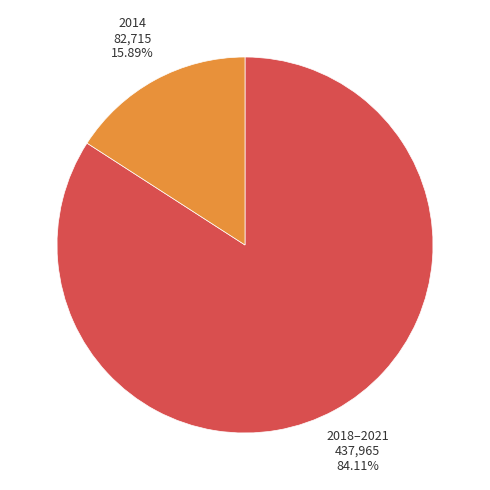

Is there a majority slice in this chart?

Yes